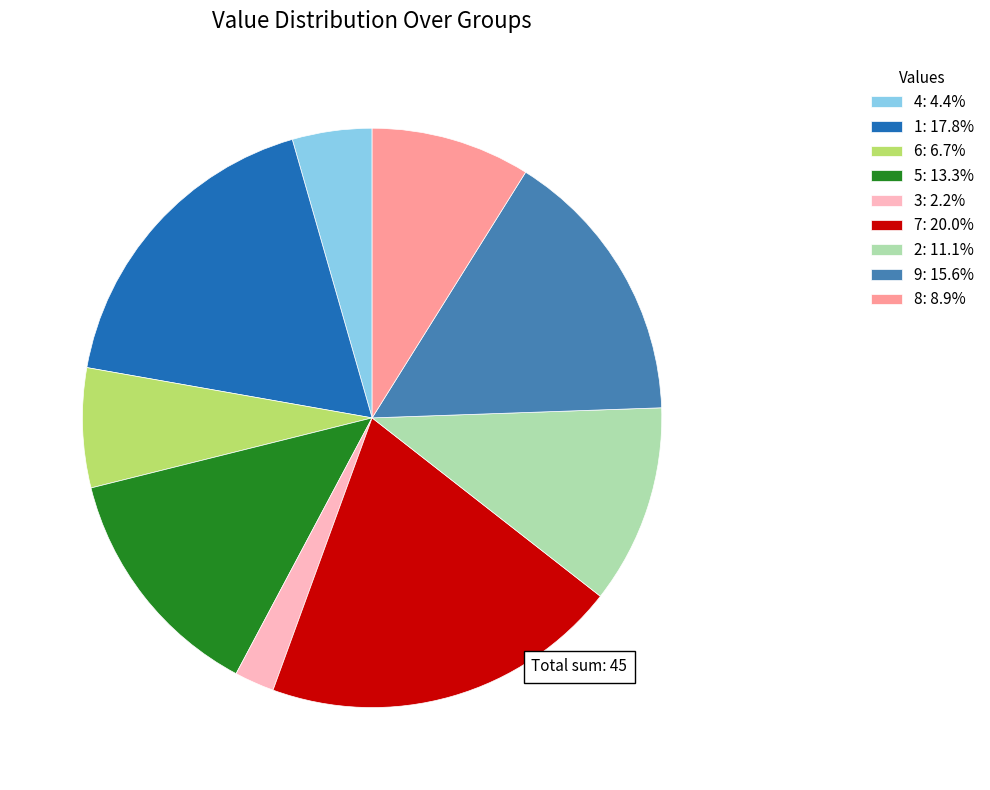

Approximately how many times larger is the value at 5: 13.3% compared to 2: 11.1%?

1.2